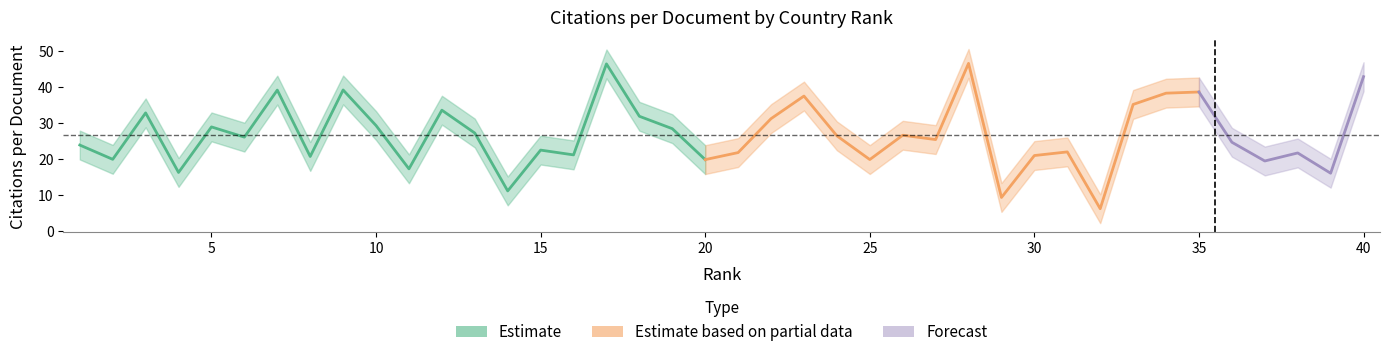

What is the value of the Citations per document point at the 28th from the left?

46.5